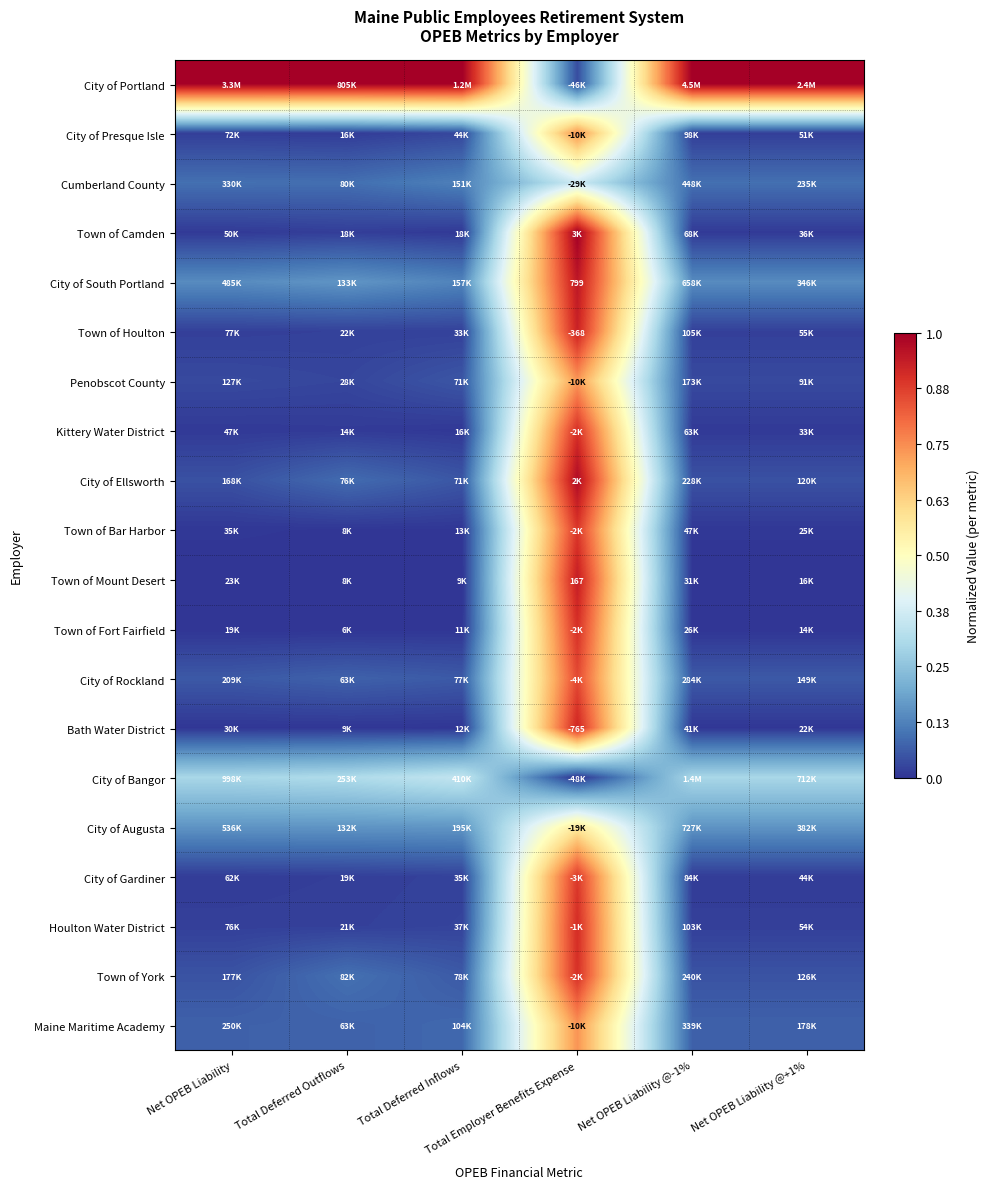

Is the value of Penobscot County at Net OPEB Liability @+1% greater than the value of City of Bangor at Net OPEB Liability @+1%?

No